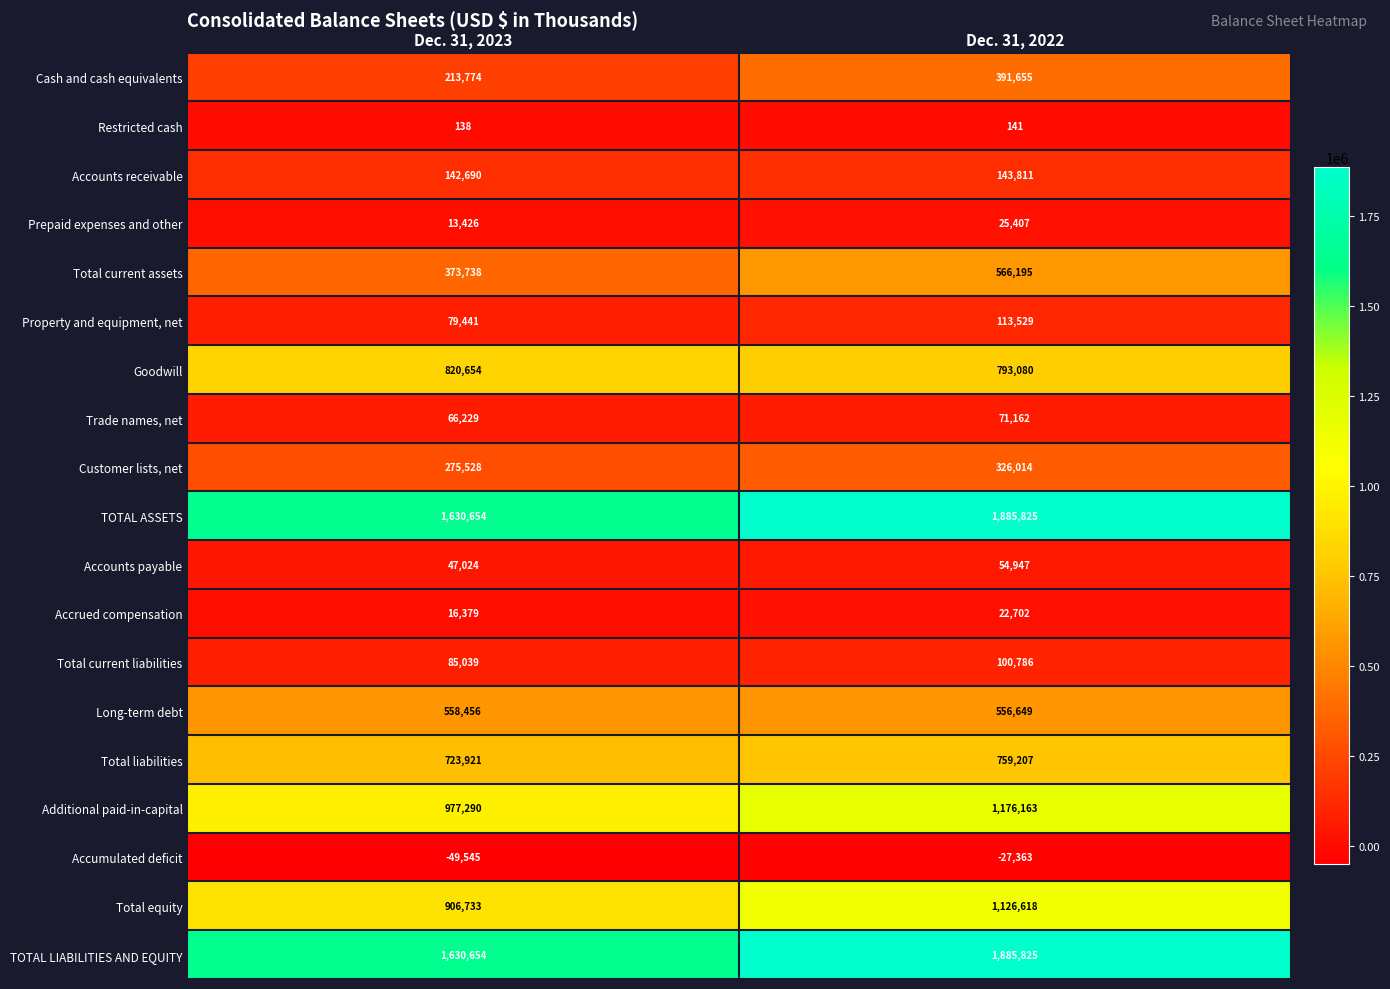

What is the spread (max minus min) of values at Dec. 31, 2022?

1913188